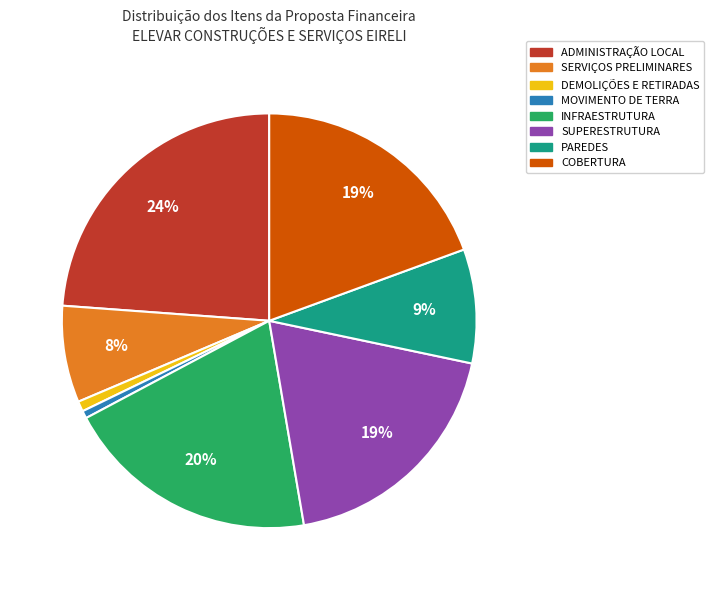

What is the largest slice in the pie chart?

ADMINISTRAÇÃO LOCAL